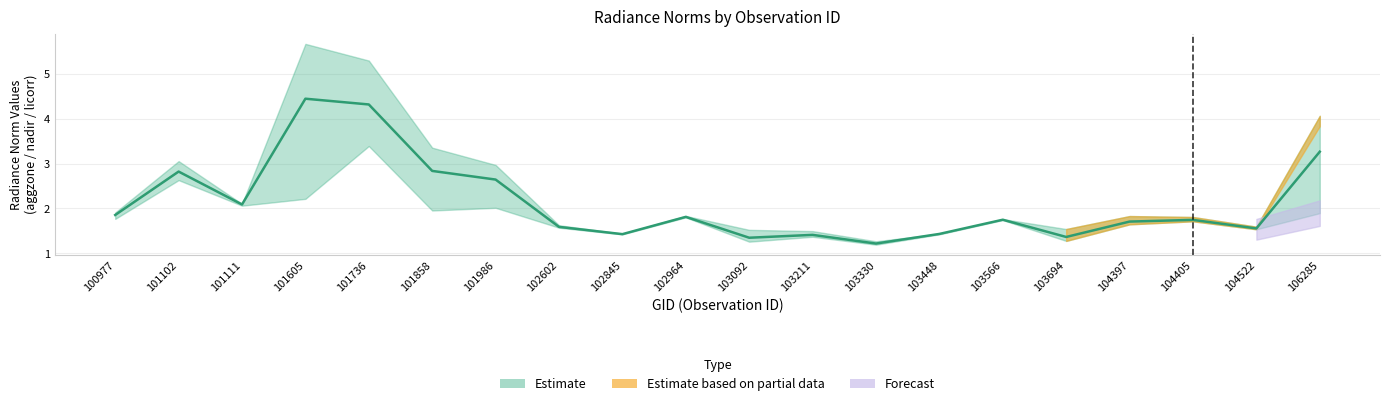

Which label corresponds to the smallest value in the chart?

103330